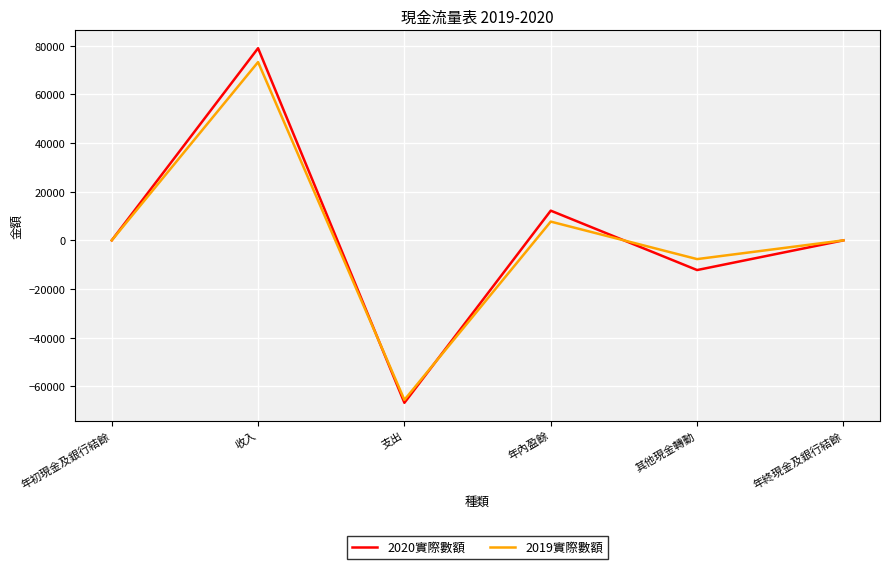

How many interior local peaks does the 2020實際數額 series have?

2